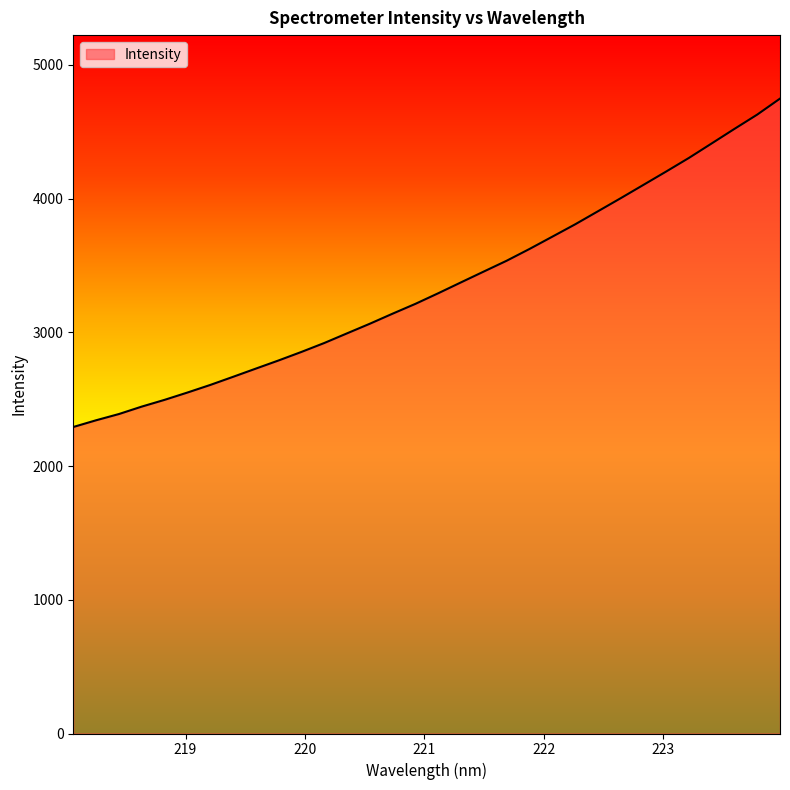

What is the difference between the maximum and minimum values?

2455.8